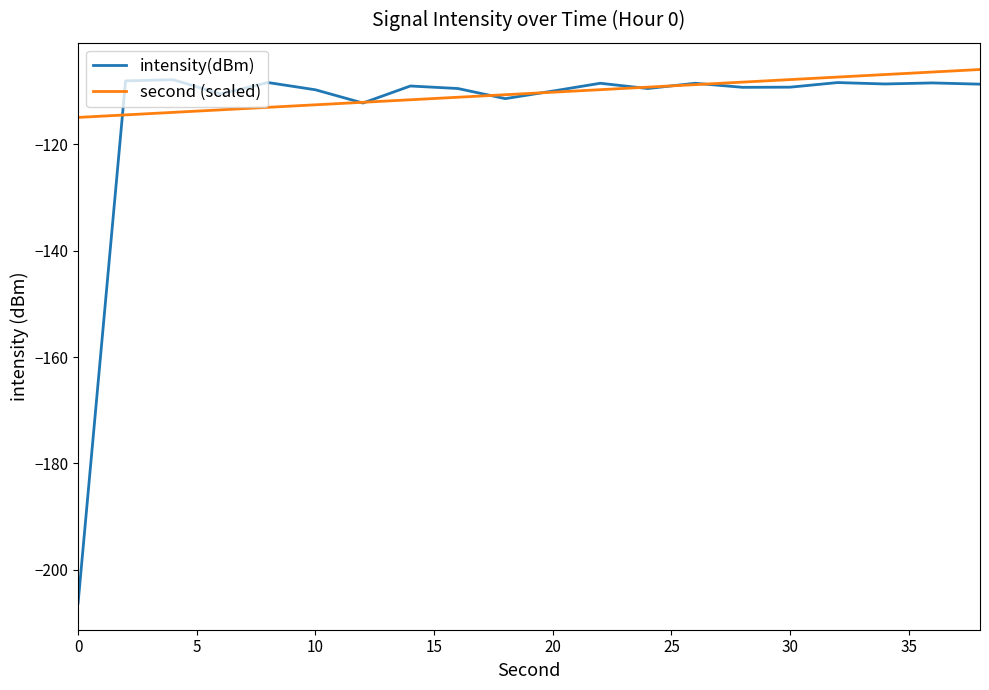

Which series has the largest range (max minus min)?

intensity(dBm)